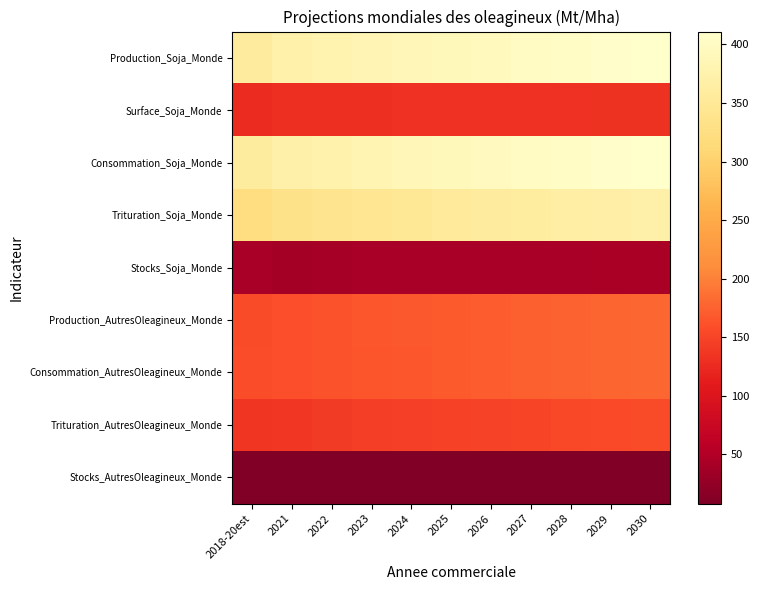

At 2027, list the series in order from largest to smallest.

Production_Soja_Monde, Consommation_Soja_Monde, Trituration_Soja_Monde, Production_AutresOleagineux_Monde, Consommation_AutresOleagineux_Monde, Trituration_AutresOleagineux_Monde, Surface_Soja_Monde, Stocks_Soja_Monde, Stocks_AutresOleagineux_Monde